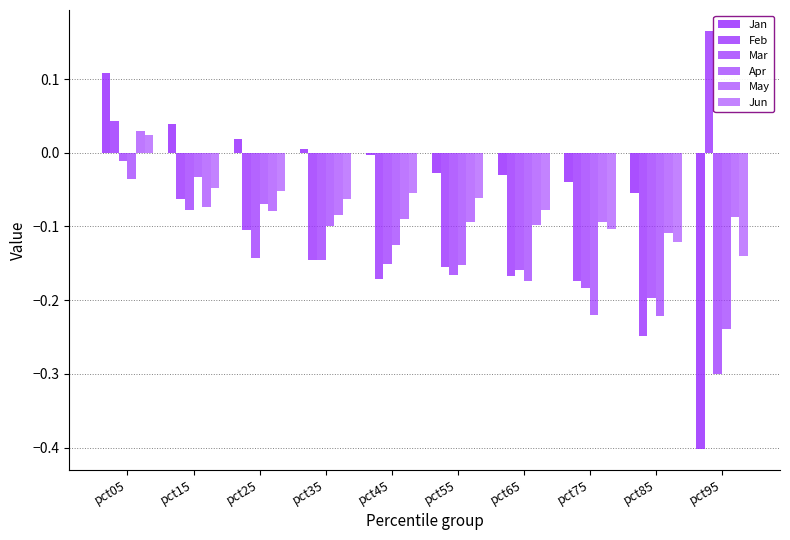

Does the chart contain any negative values?

Yes